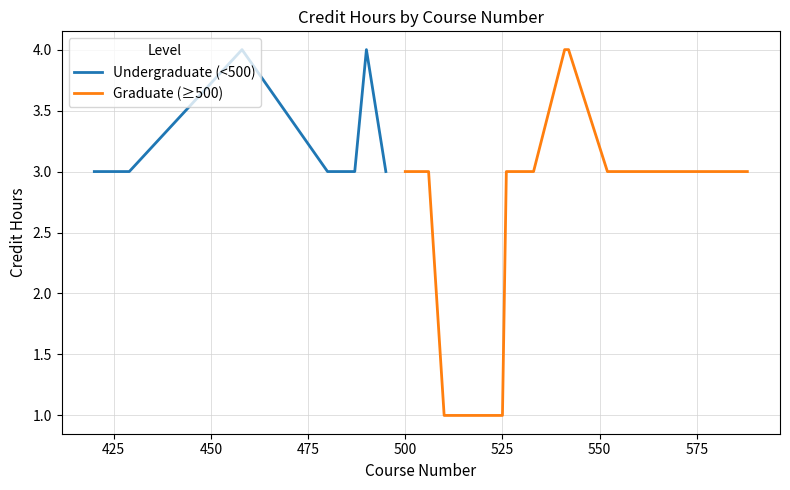

Which has a higher value, ARCH 530 or CESI 525?

ARCH 530